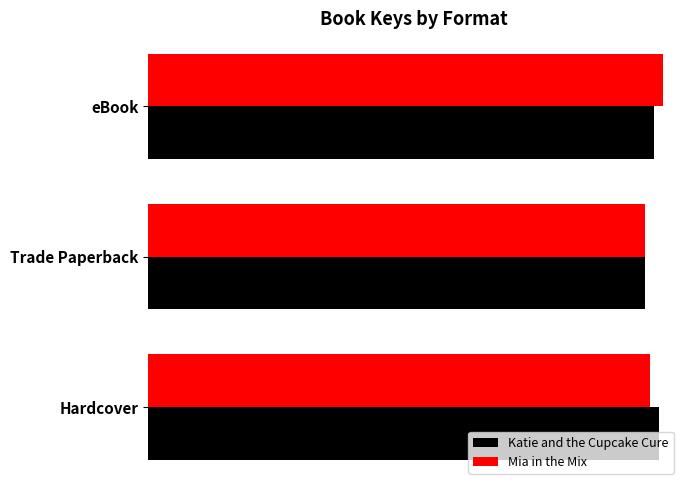

List the series in order of their peak value, lowest first.

Katie and the Cupcake Cure, Mia in the Mix